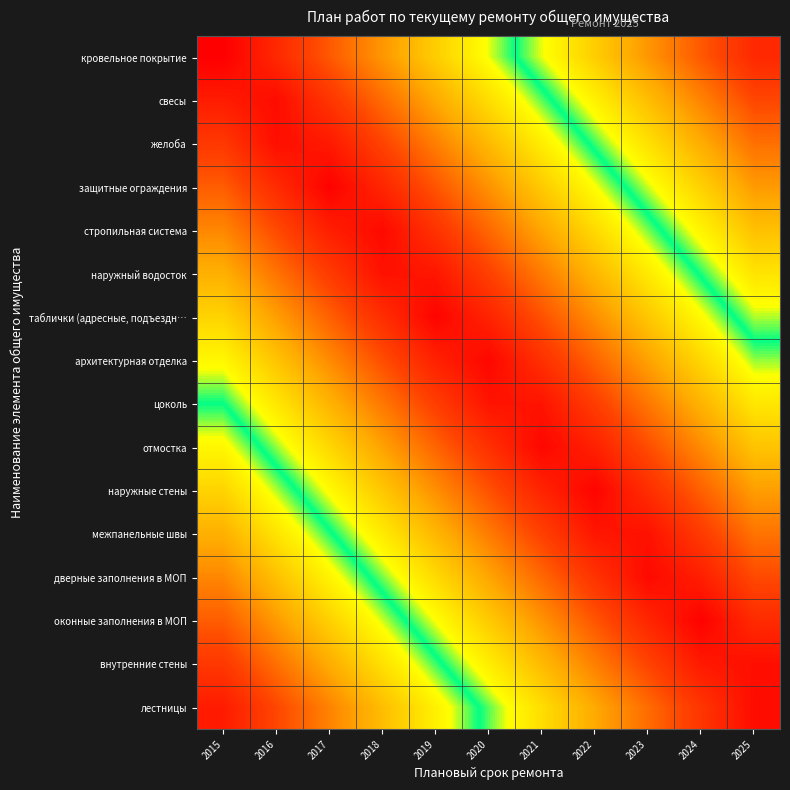

Rank the series by their maximum value, from highest to lowest.

лестницы, кровельное покрытие, внутренние стены, свесы, оконные заполнения в МОП, желоба, дверные заполнения в МОП, защитные ограждения, межпанельные швы, стропильная система, наружные стены, наружный водосток, отмостка, таблички (адресные, подъездн…, цоколь, архитектурная отделка